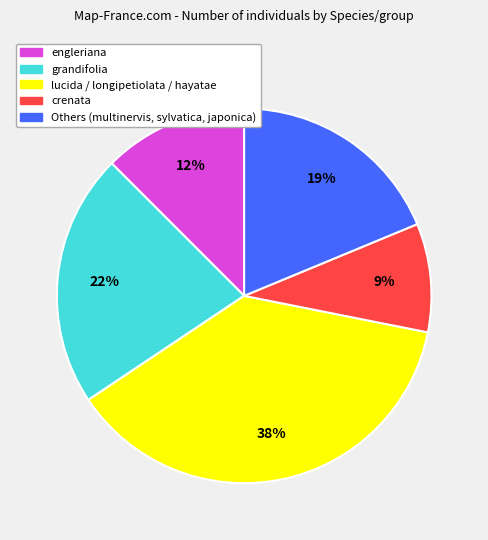

To the nearest percent, what is the average slice percentage?

20%